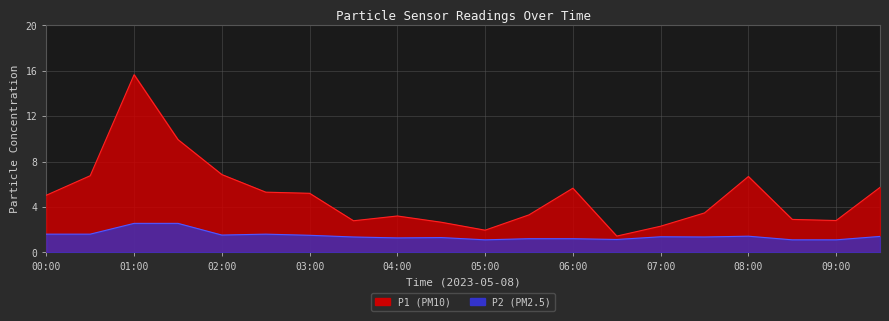

What is the average value of the P2 series?

1.5